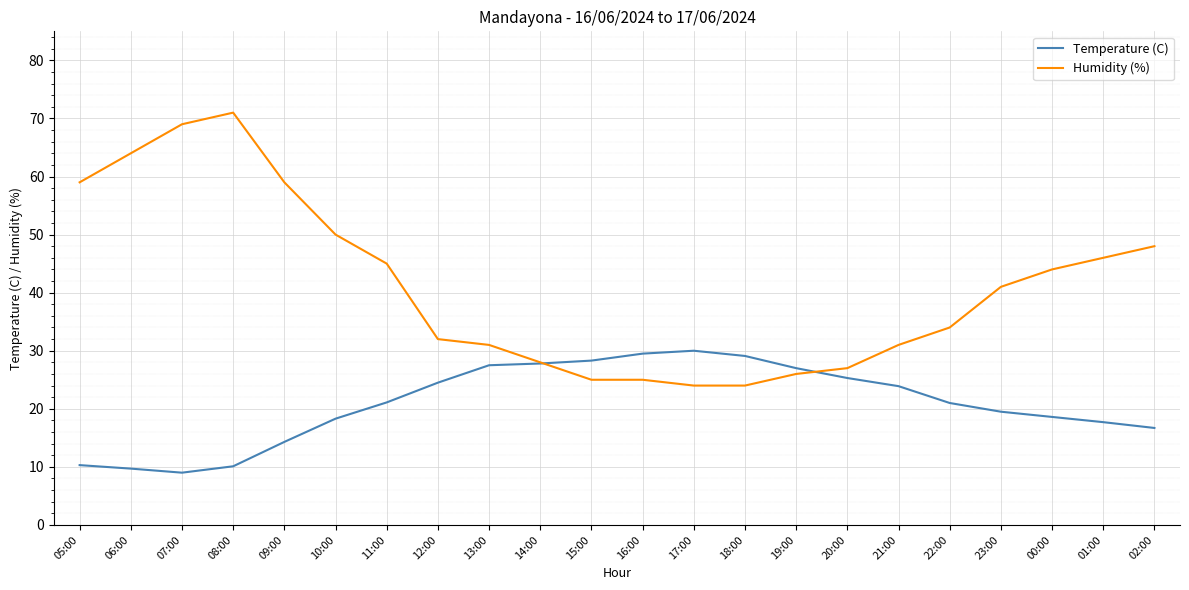

What is the difference between the maximum and minimum values in the Temperature (C) series?

21.0